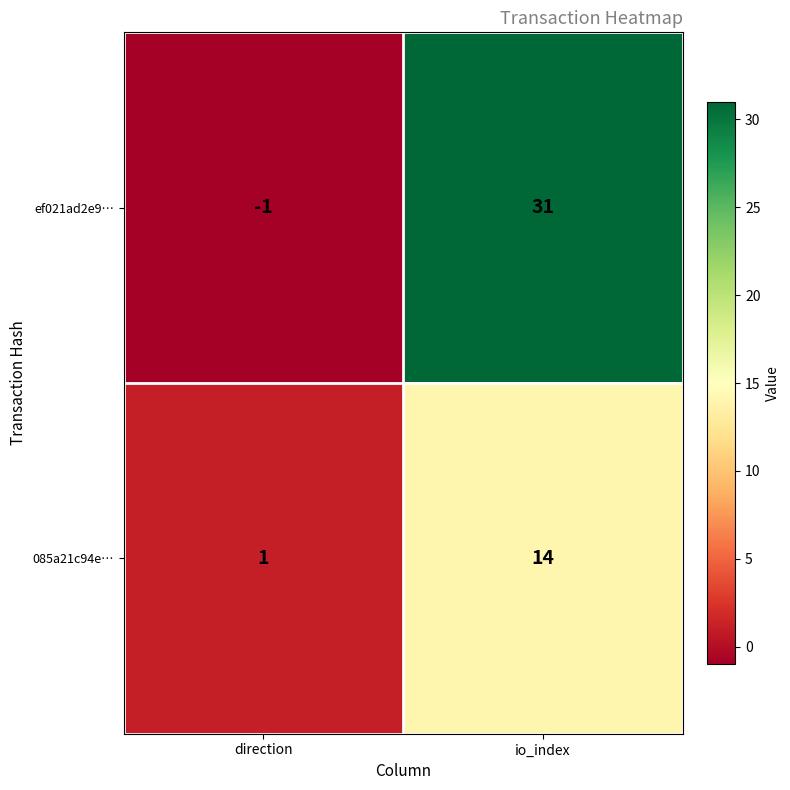

Reading left to right, list all the values displayed in this chart.

ef021ad2e9…: direction=-1	io_index=31
085a21c94e…: direction=1	io_index=14